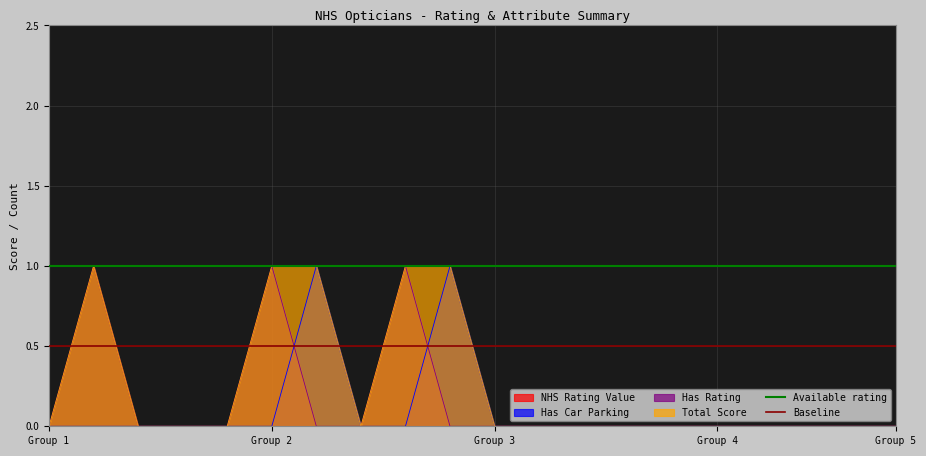

The Has Rating series shows 0 at Group 4. True or false?

True